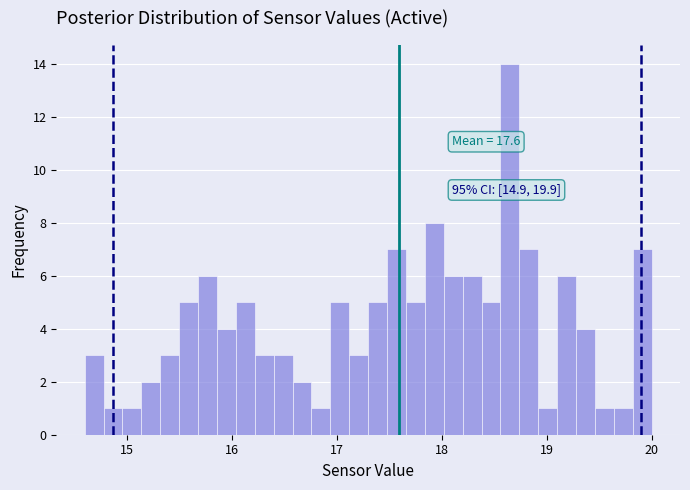

Read against the x-axis, roughly where is the centre of the tallest bar?

18.7